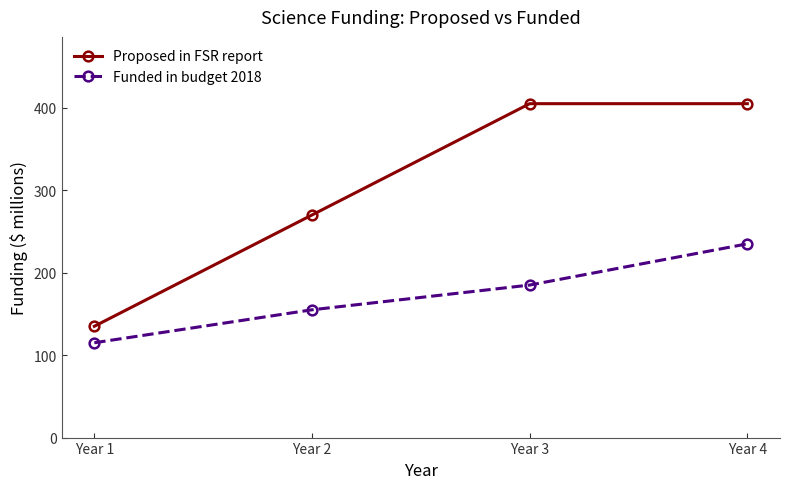

Which series has the largest total across all categories?

Proposed in FSR report